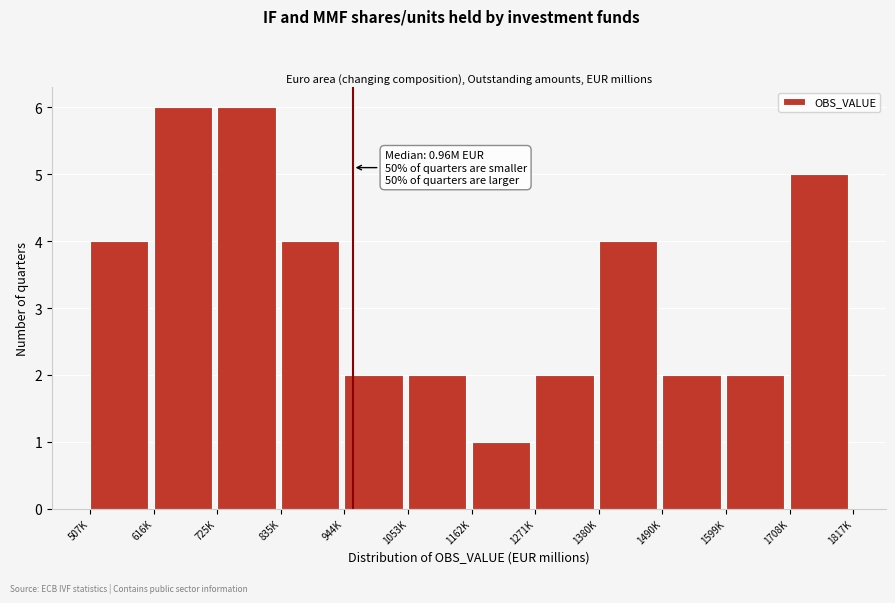

Reading right to left, what are all the values shown in this chart?

1708K=5	1599K=2	1490K=2	1380K=4	1271K=2	1162K=1	1053K=2	944K=2	835K=4	725K=6	616K=6	507K=4